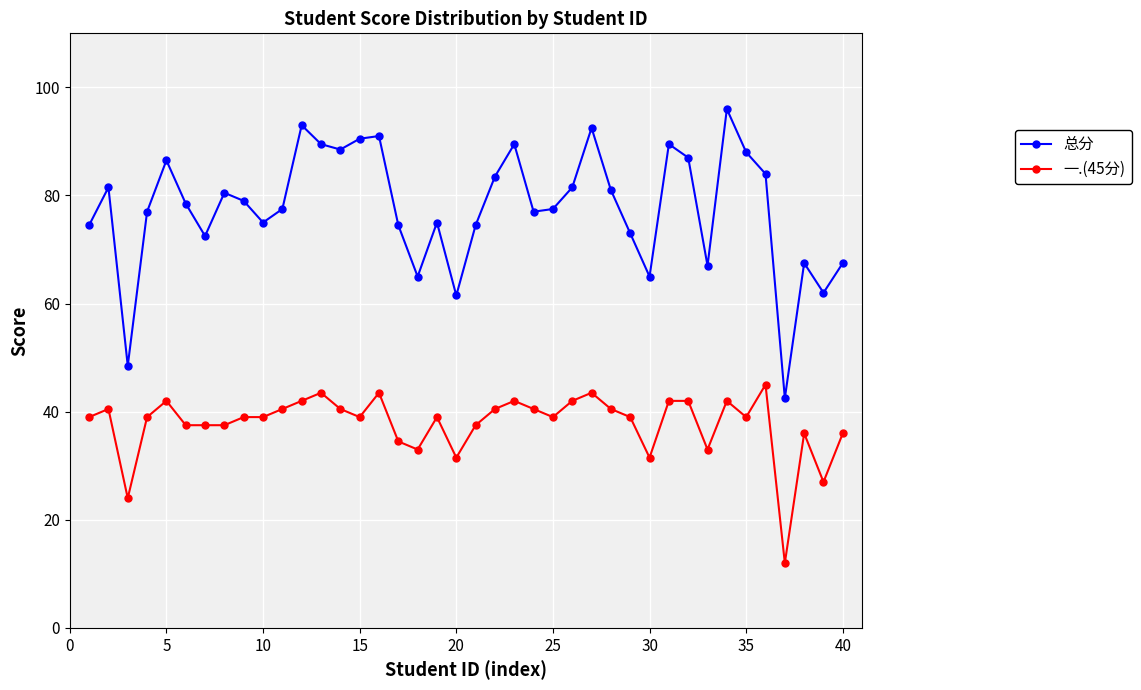

How many values in the 总分 series exceed 78?

20